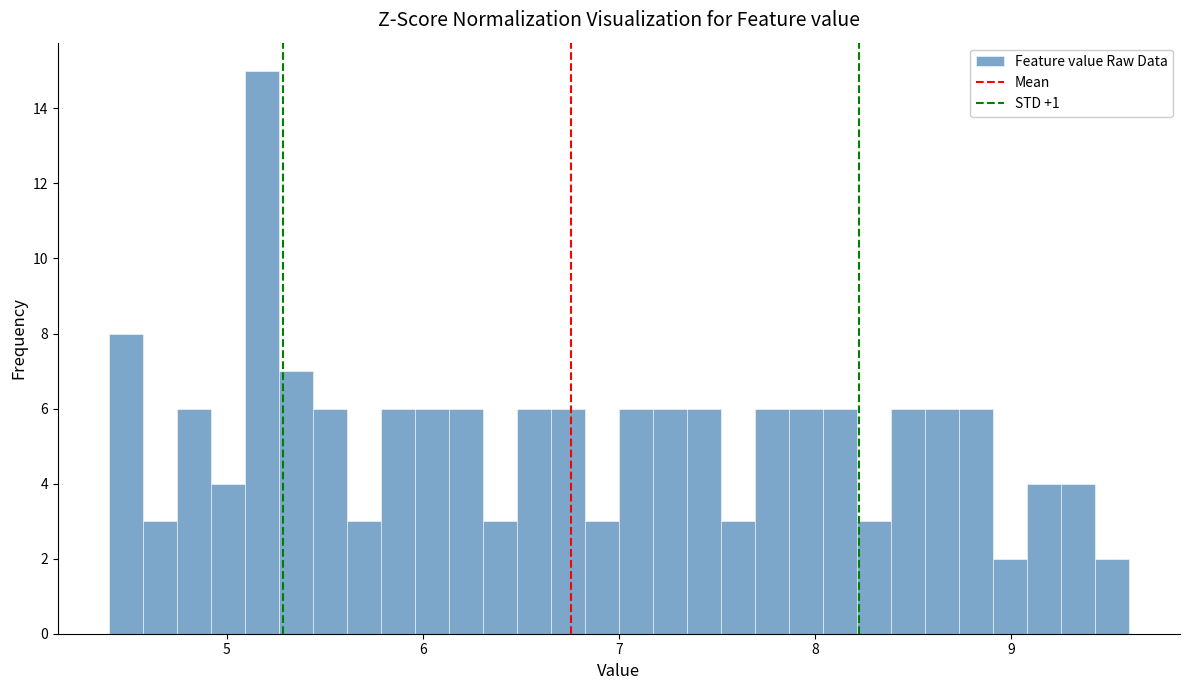

Around what value on the x-axis is the tallest bar? Give the approximate position of its centre, as read against the axis.

5.2